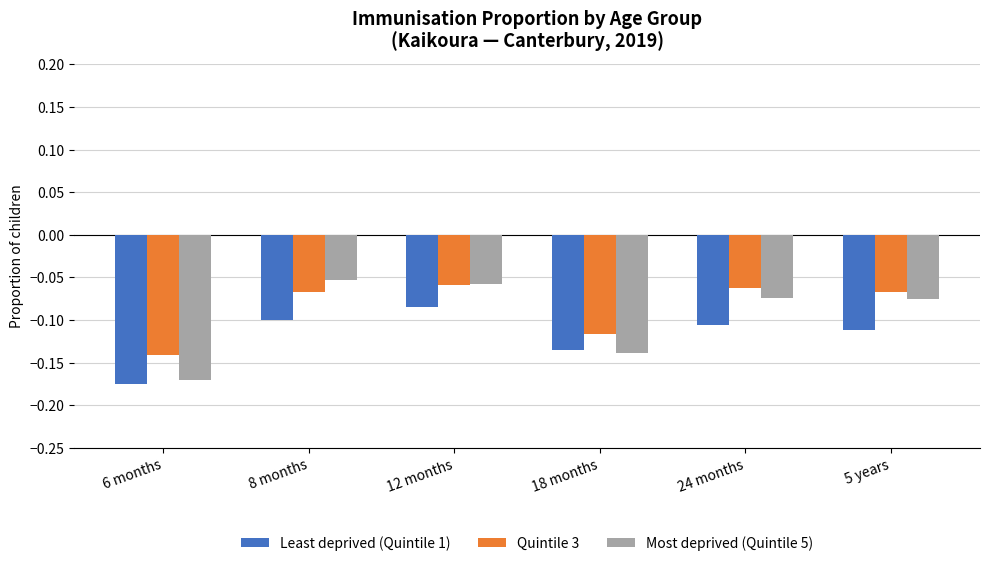

How many bars are there in each group?

3